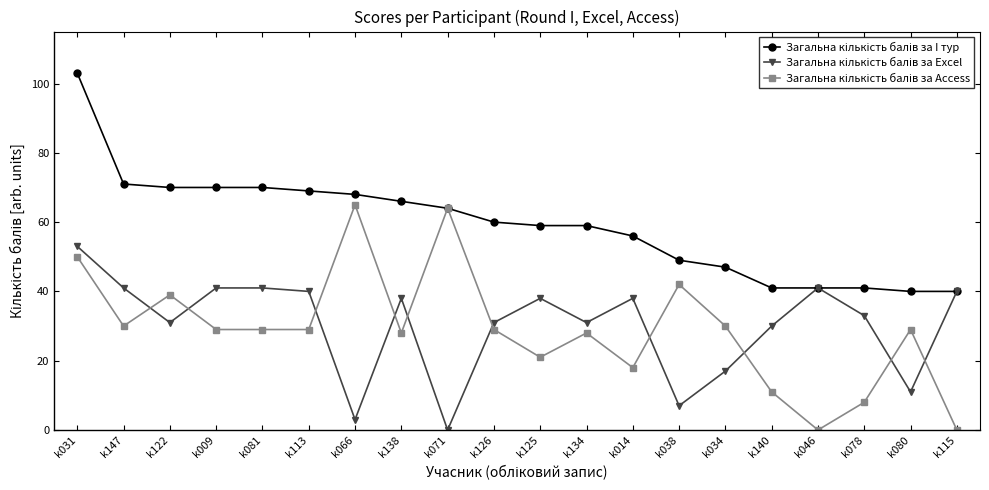

At which category is the sum across all series the highest?

k031